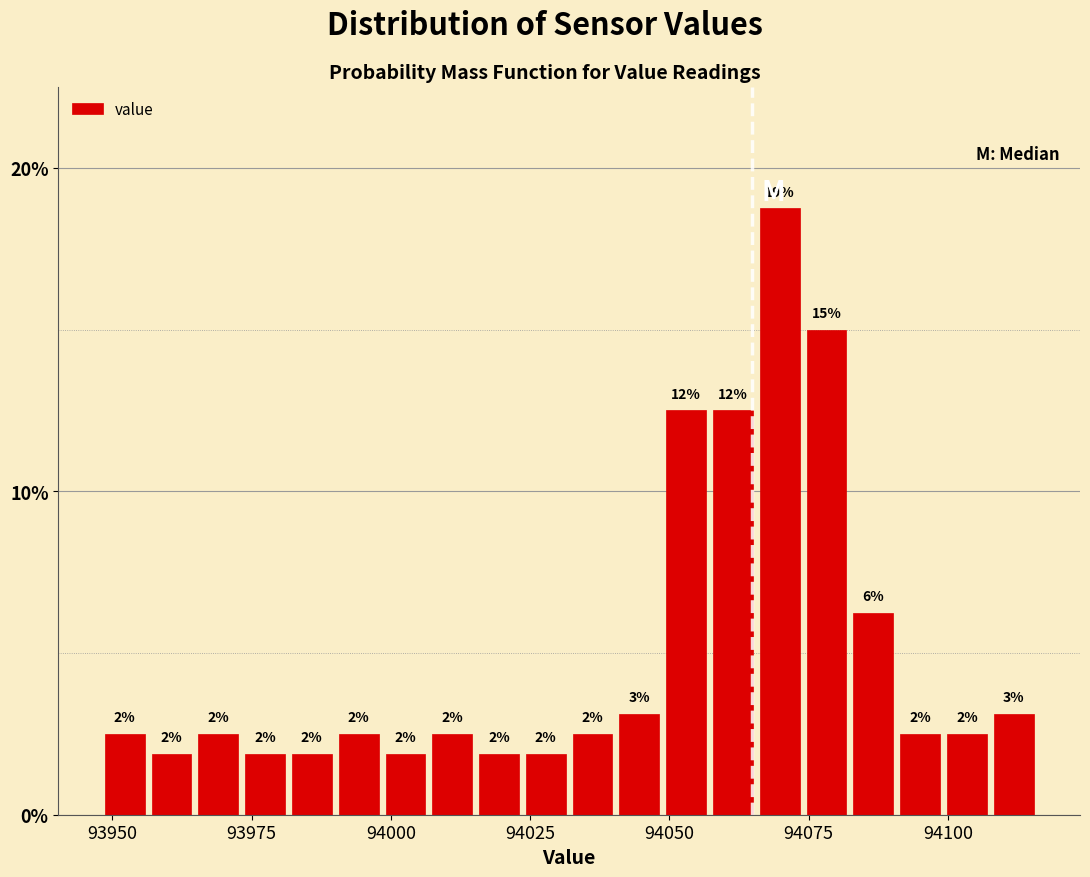

Read against the x-axis, roughly where is the centre of the tallest bar?

94070